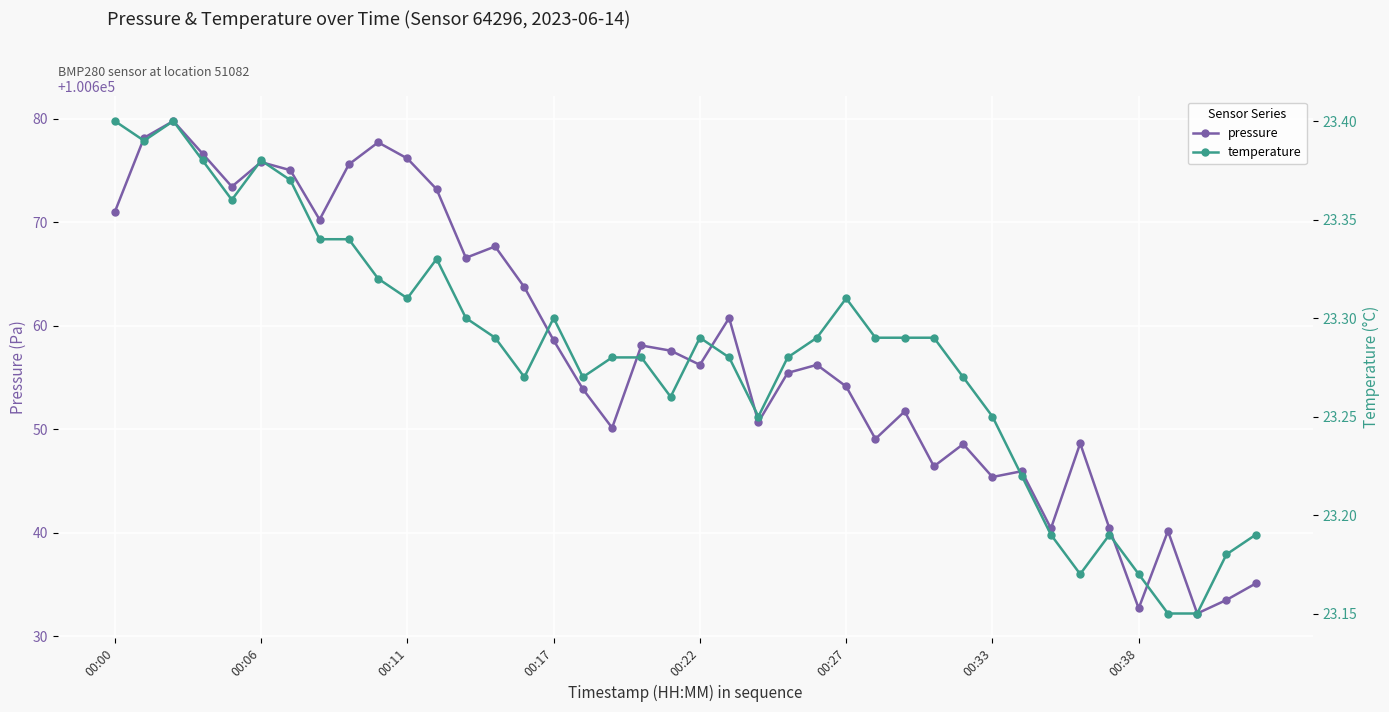

What is the value of the pressure point at the 14th from the left?

100667.7